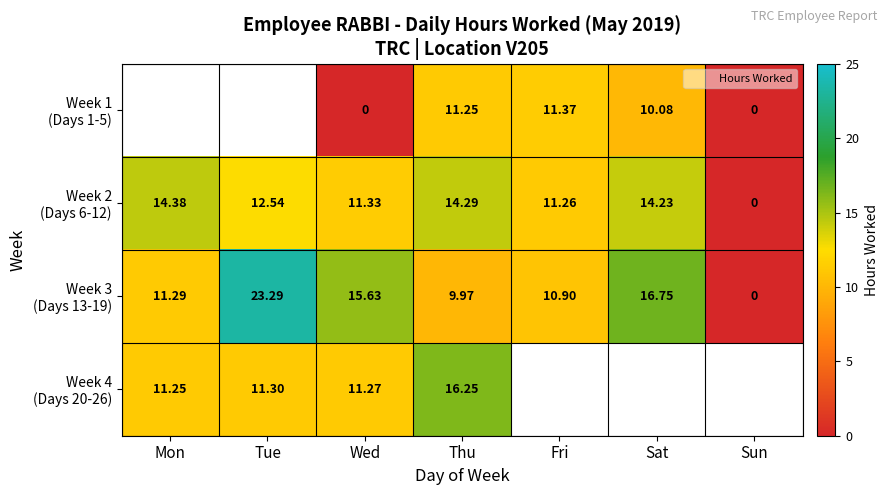

Which series has the widest spread of values?

Week 3 (Days 13-19)